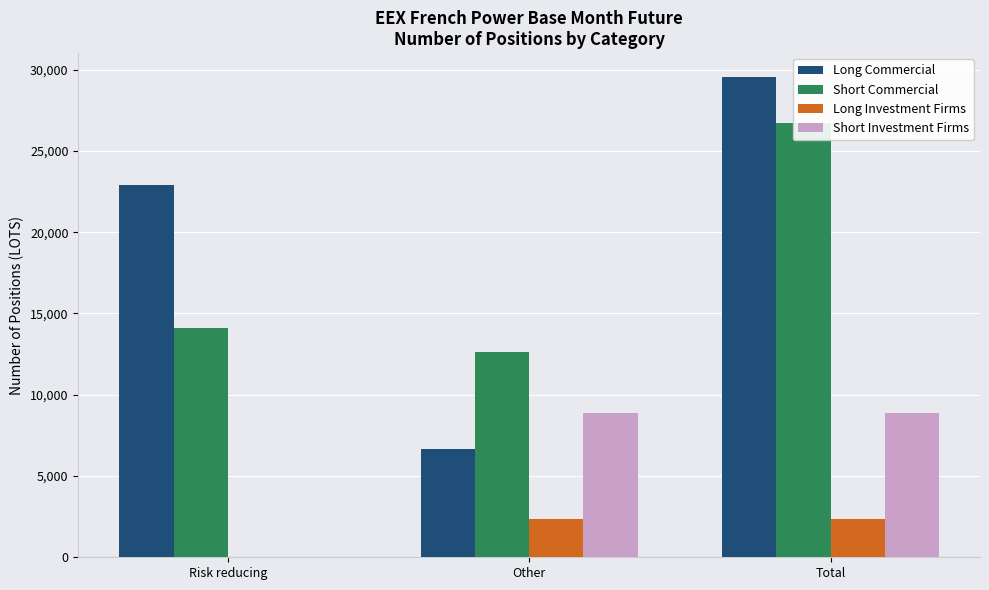

What position from the left is Risk reducing?

1